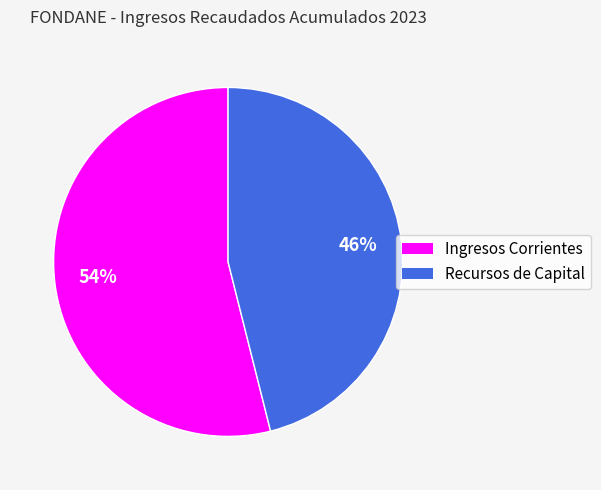

What is the largest slice in the pie chart?

Ingresos Corrientes